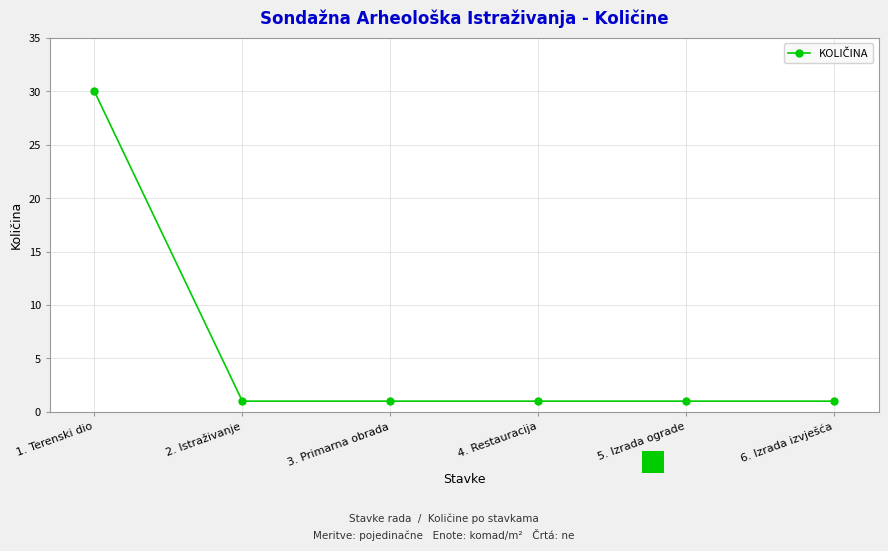

True or false: there are more than 2 points higher than both neighbors.

False